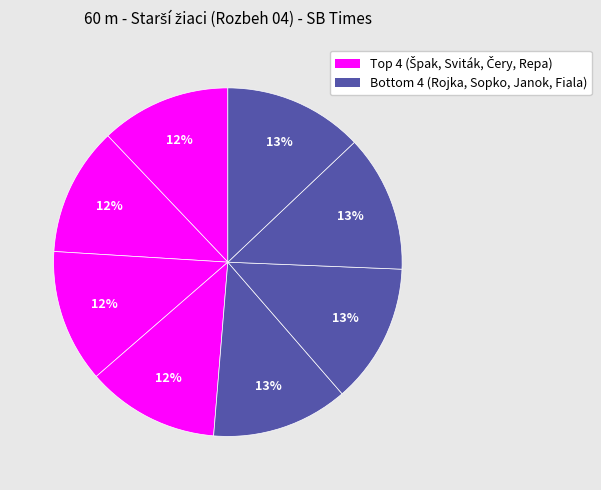

What is the largest slice in the pie chart?

Sopko William